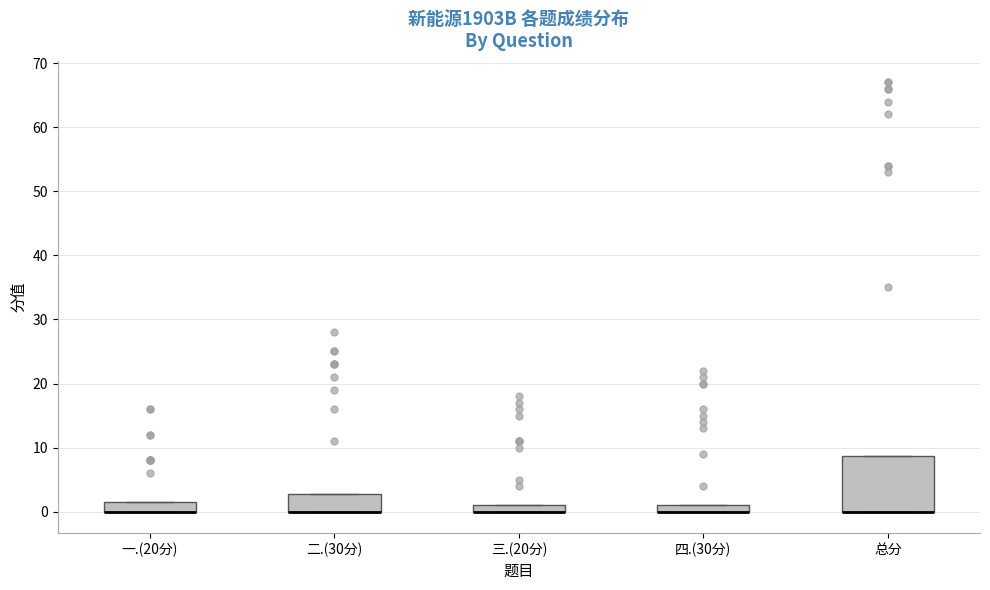

Where is the lower edge of the box for 三.(20分) on the y-axis? The values are not printed on the chart, so give them approximately, as read against the axis.

0